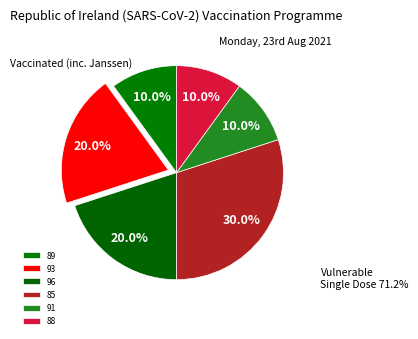

How many slices are in this pie chart?

6